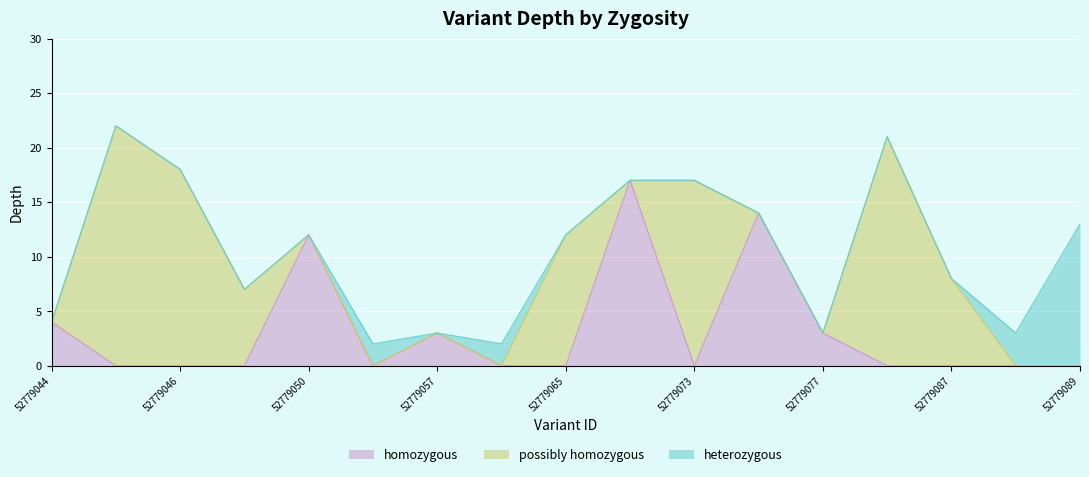

What is the total value across all series at 52779087?

8